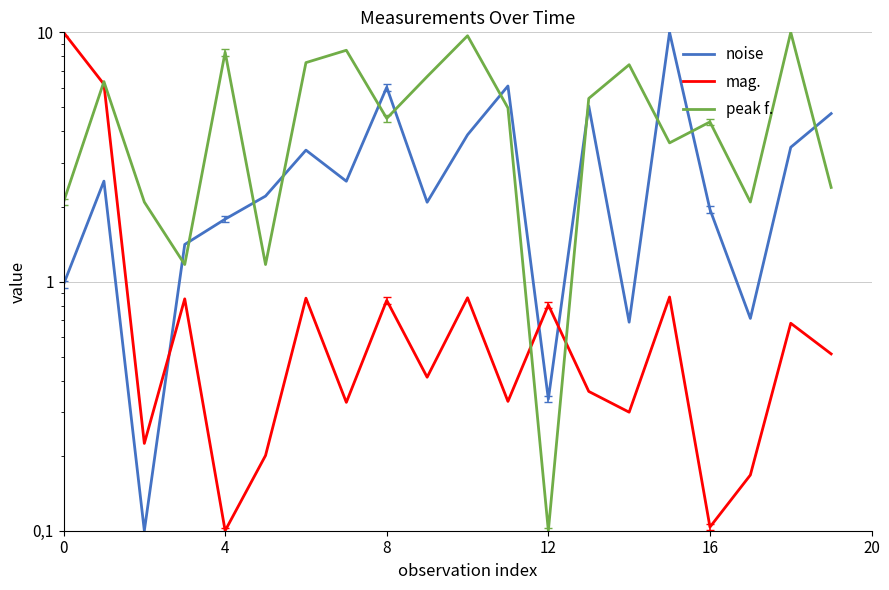

Is it true that noise equals 1.7 at 7?

False